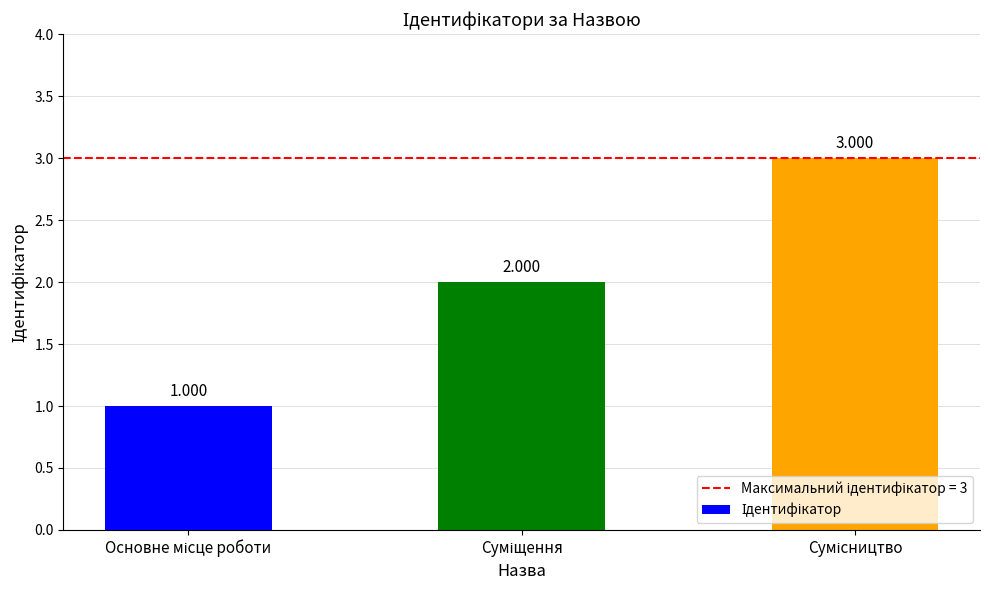

True or false: the data shows 1 at Суміщення.

False